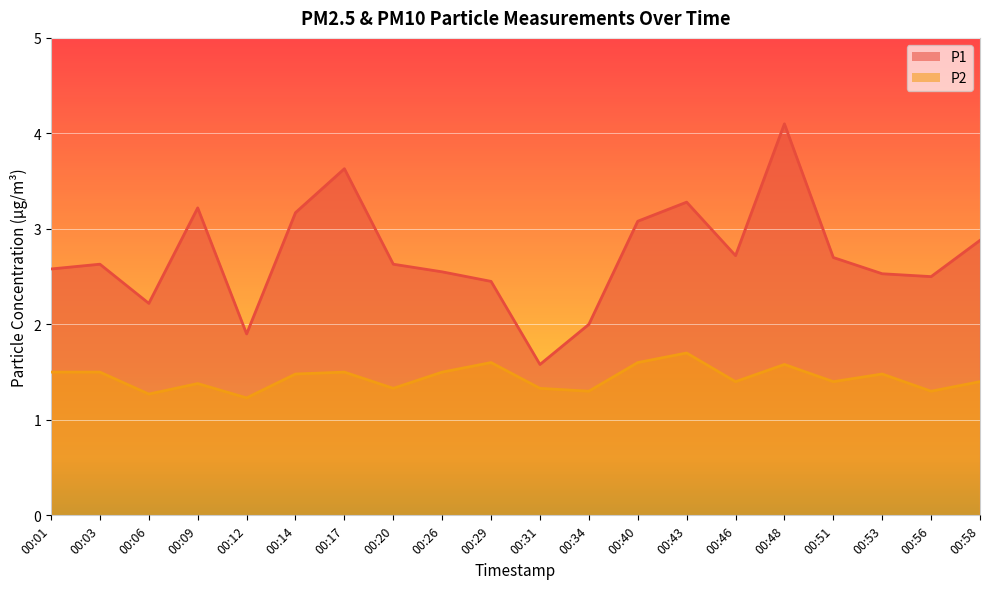

How many lines are shown in the chart?

2